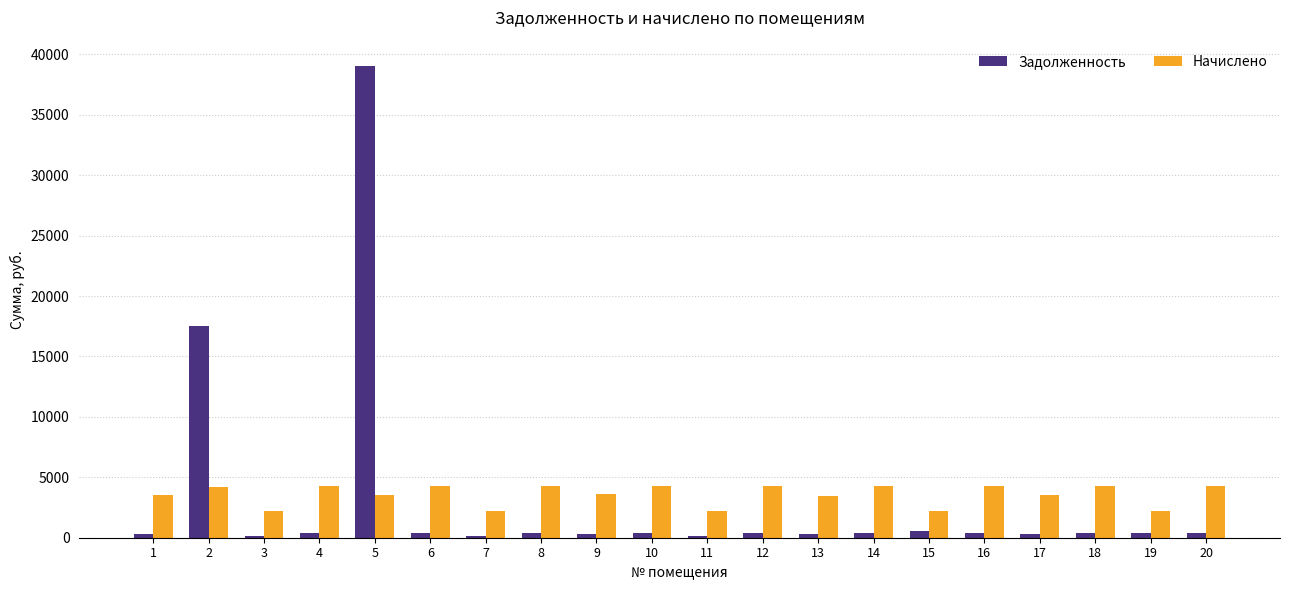

At how many categories does at least one series exceed 14394?

2